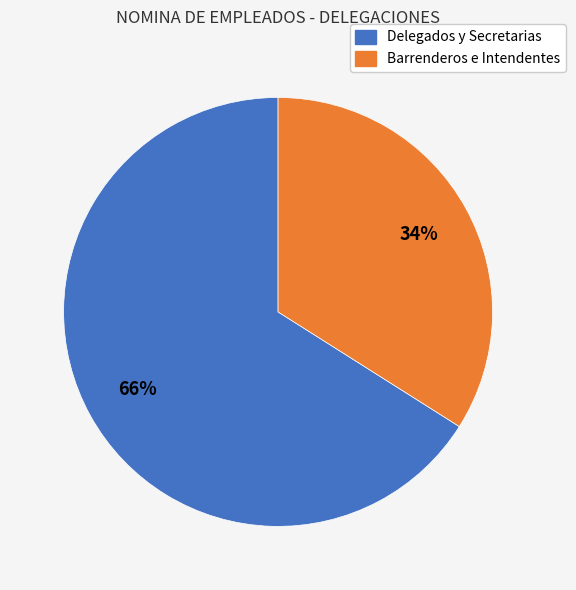

Is there any slice that represents more than half of the pie?

Yes